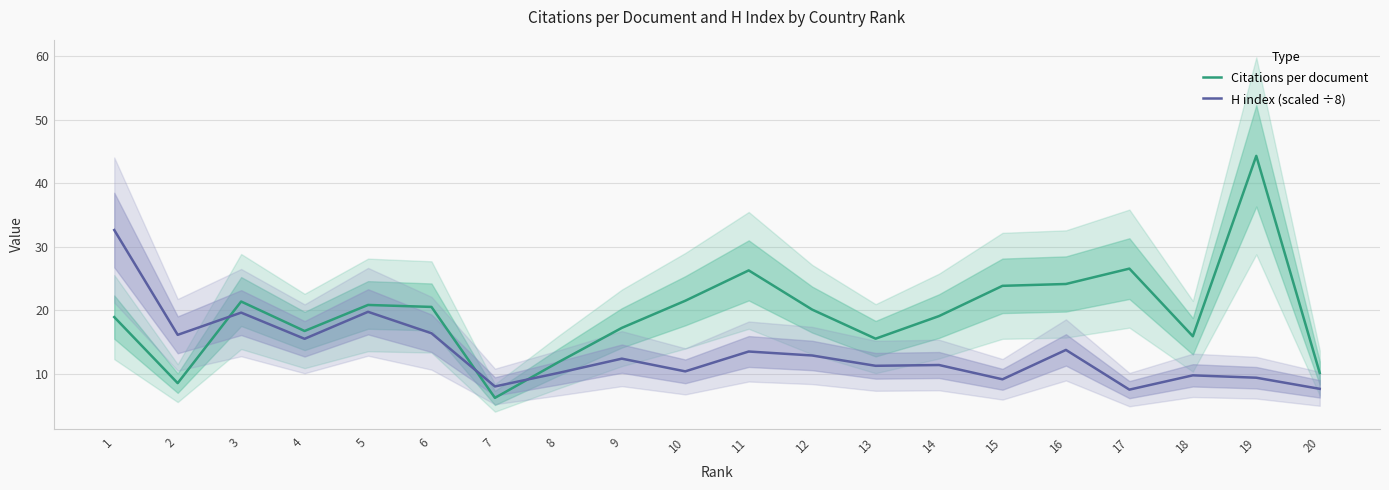

Reading left to right, list all the values displayed in this chart.

Citations per document: 18.9	8.5	21.4	16.7	20.8	20.5	6.2	11.8	17.2	21.5	26.3	20.1	15.5	19.1	23.8	24.1	26.6	15.9	44.3	10.1
H index (scaled ÷8): 32.6	16.1	19.6	15.5	19.8	16.4	8.0	10.1	12.4	10.4	13.5	12.9	11.2	11.4	9.1	13.8	7.5	9.8	9.4	7.6